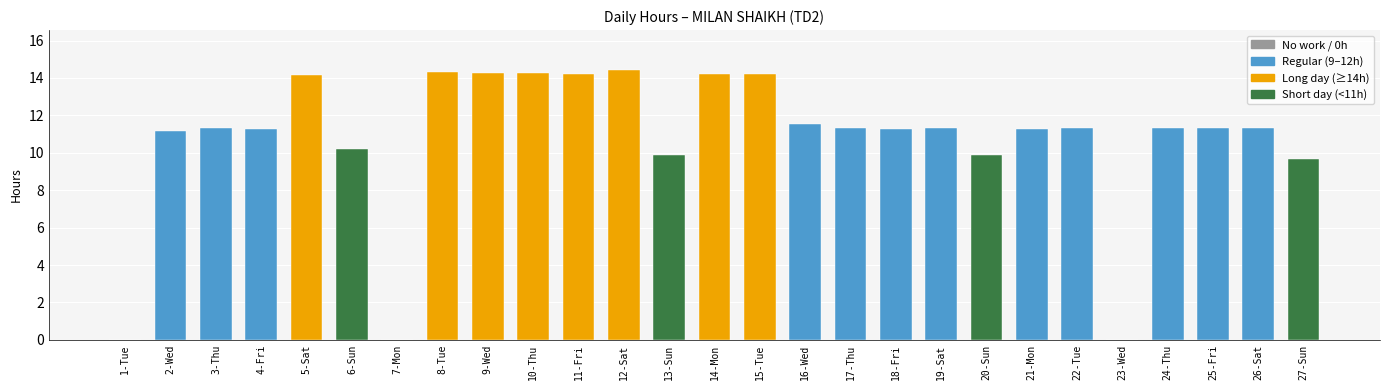

What is the ratio of the value at 2-Wed to the value at 5-Sat?

0.8